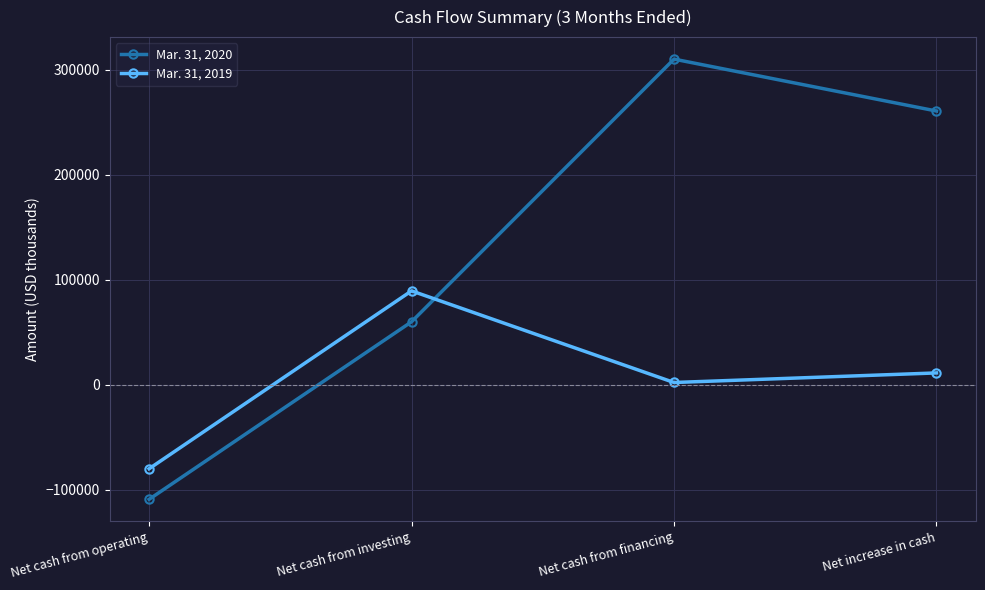

Rank the series by their average value, from highest to lowest.

Mar. 31, 2020, Mar. 31, 2019